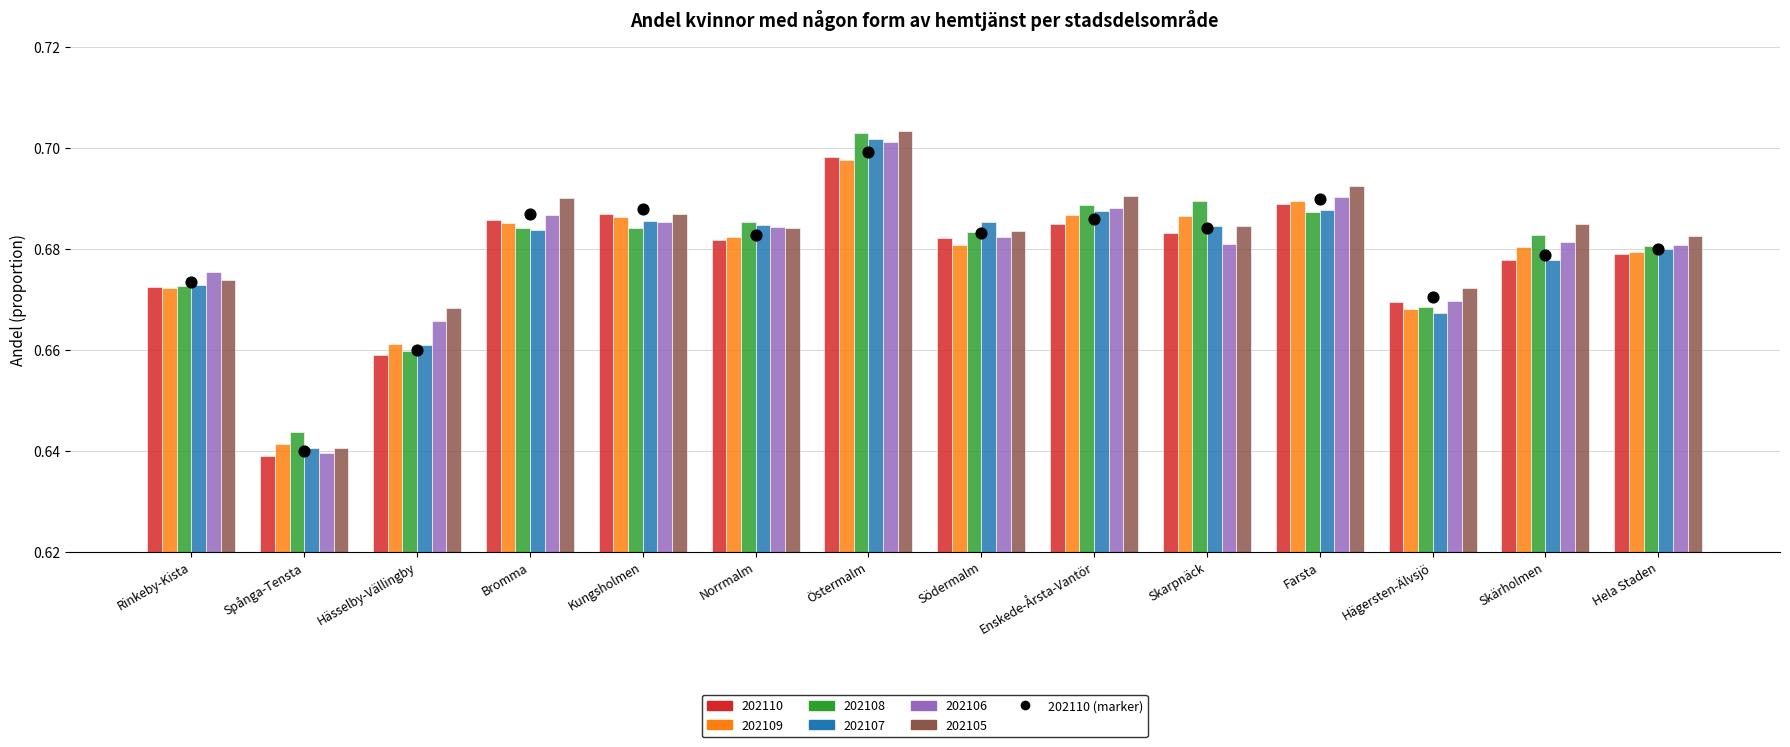

Which has a higher value, Skarpnäck or Norrmalm?

Skarpnäck